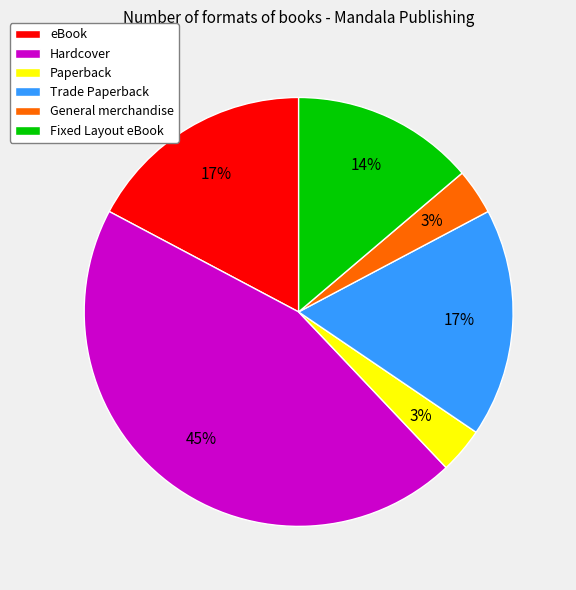

How many slices are in this pie chart?

6